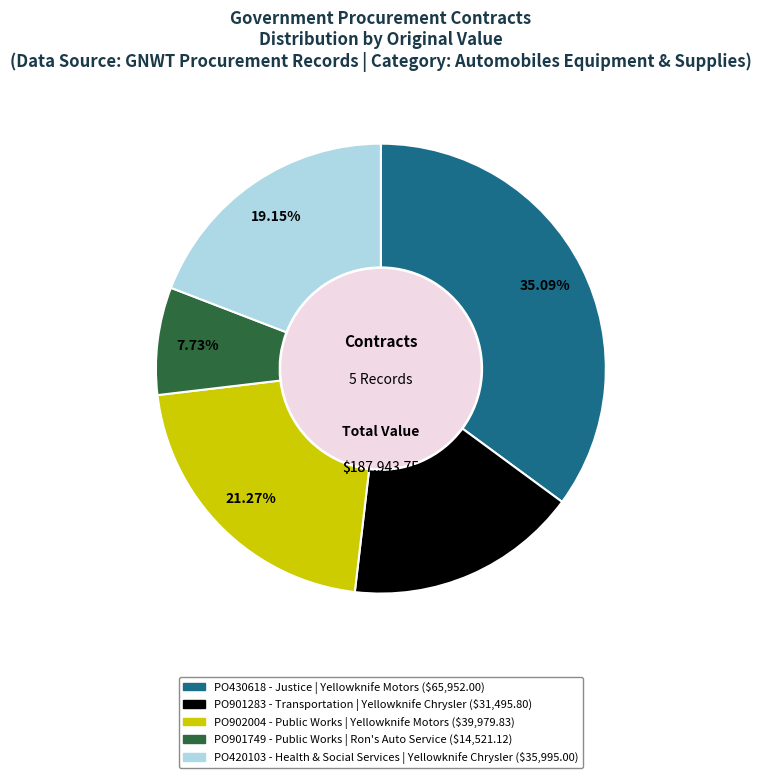

How many slices are in this pie chart?

5